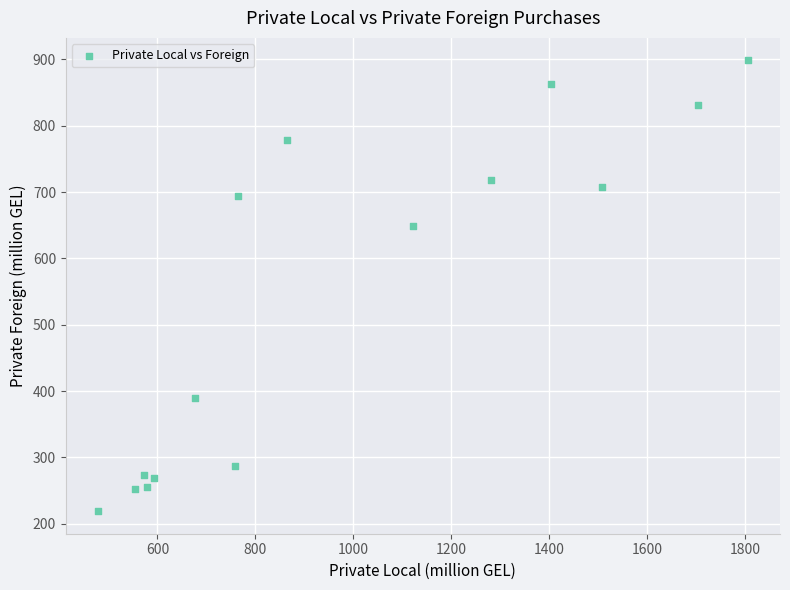

What is the range of X values (max minus min)?

1325.3